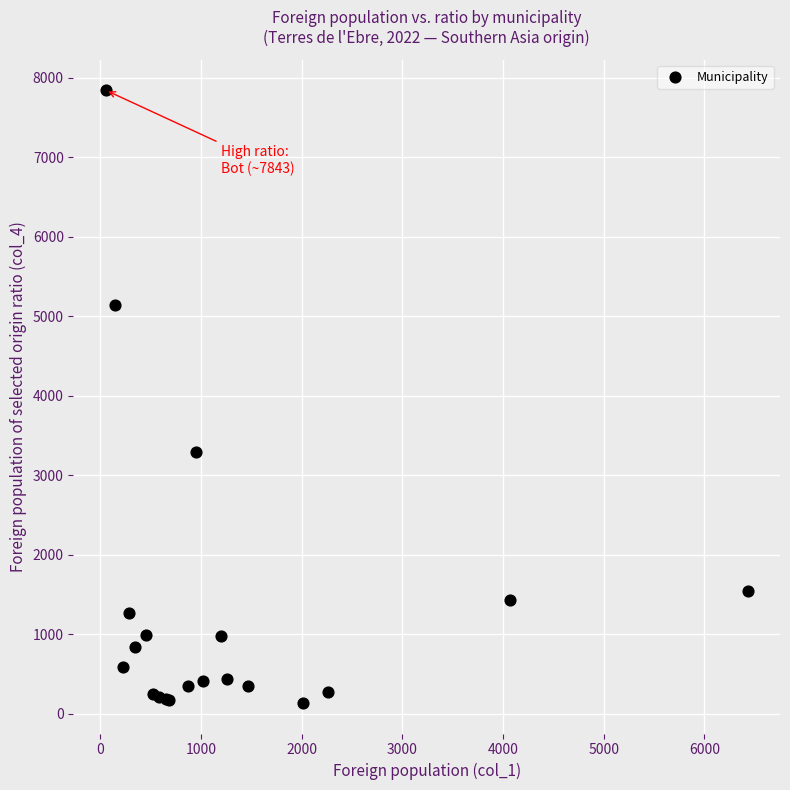

What Y value in the scatter plot is closest to 3988?

3291